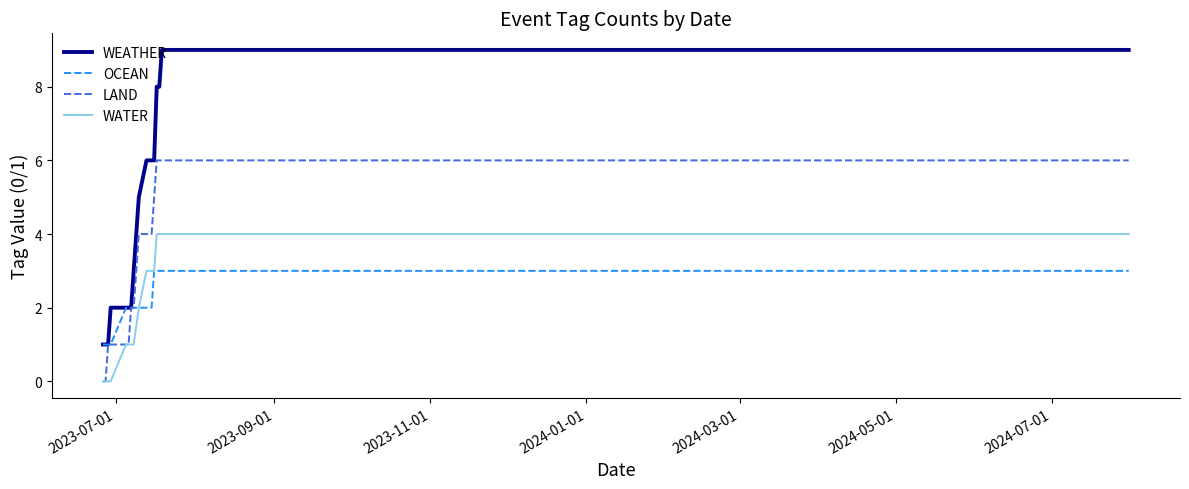

Which series has the largest total across all categories?

WEATHER